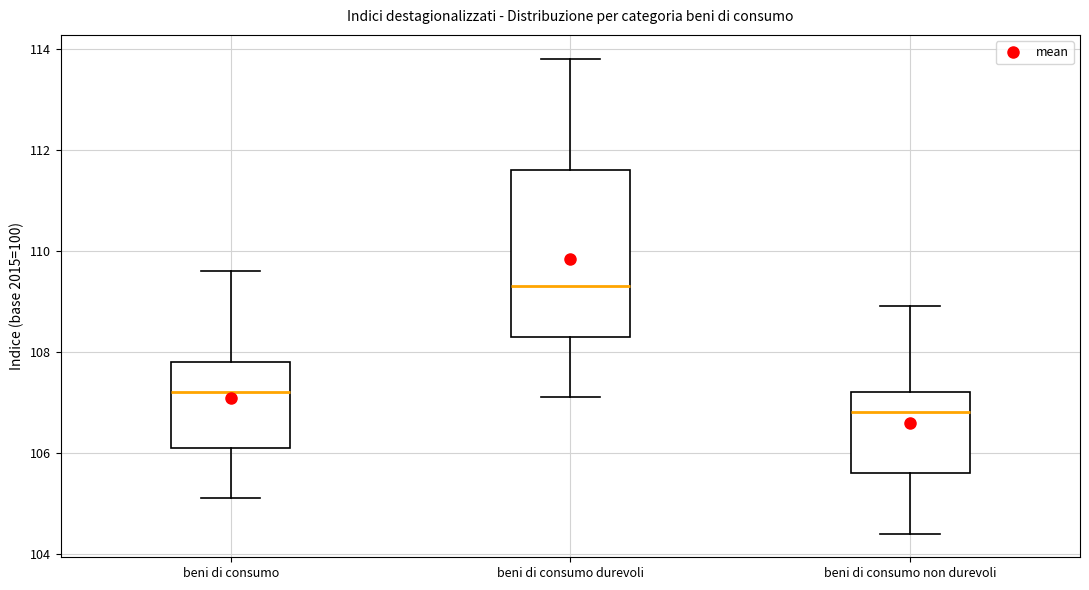

Which box has the lowest median line?

beni di consumo non durevoli